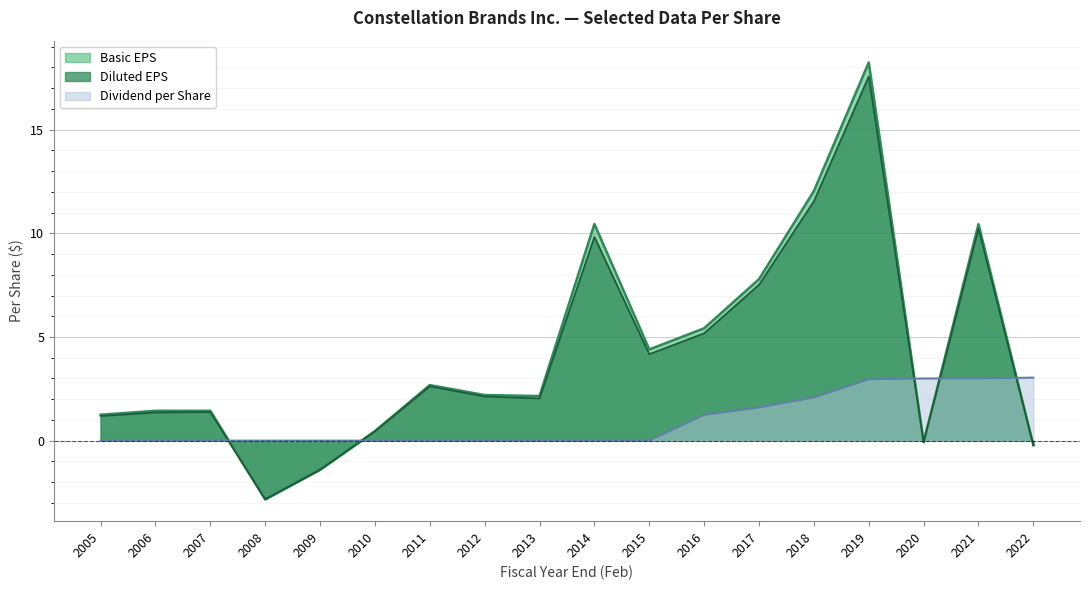

Reading left to right, extract all data points from this chart.

Basic EPS: 1.2	1.4	1.4	-2.8	-1.4	0.5	2.7	2.2	2.1	10.4	4.4	5.4	7.8	12.0	18.2	-0.1	10.4	-0.2
Diluted EPS: 1.2	1.4	1.4	-2.8	-1.4	0.5	2.6	2.1	2.0	9.8	4.2	5.2	7.5	11.6	17.6	-0.1	10.2	-0.2
Dividend per Share: 0.0	0.0	0.0	0.0	0.0	0.0	0.0	0.0	0.0	0.0	0.0	1.2	1.6	2.1	3.0	3.0	3.0	3.0